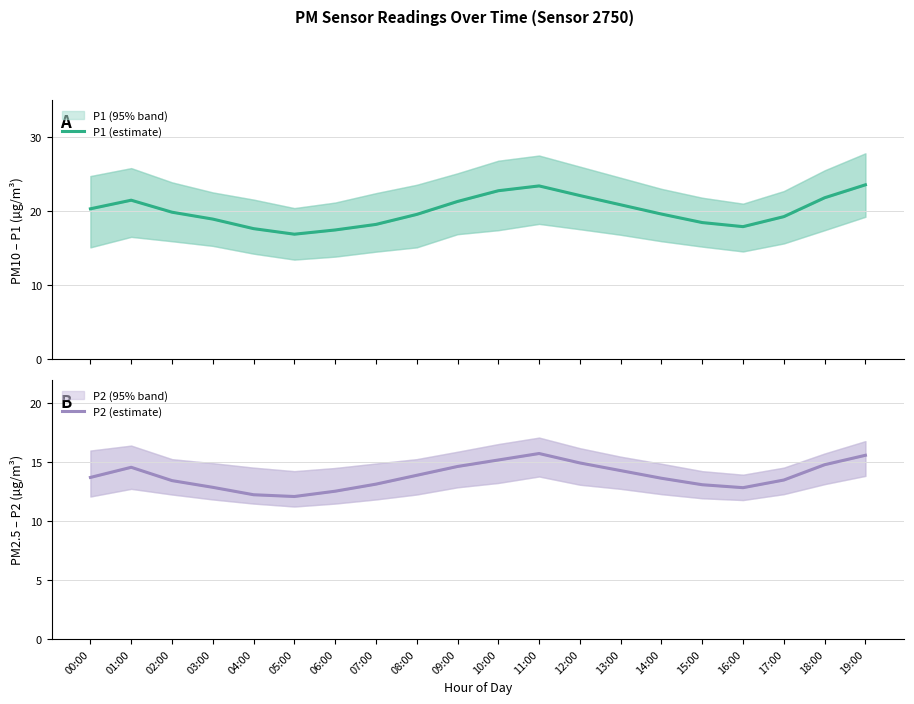

True or false: P1 (estimate) has a value of 20.3 at 00:00.

True